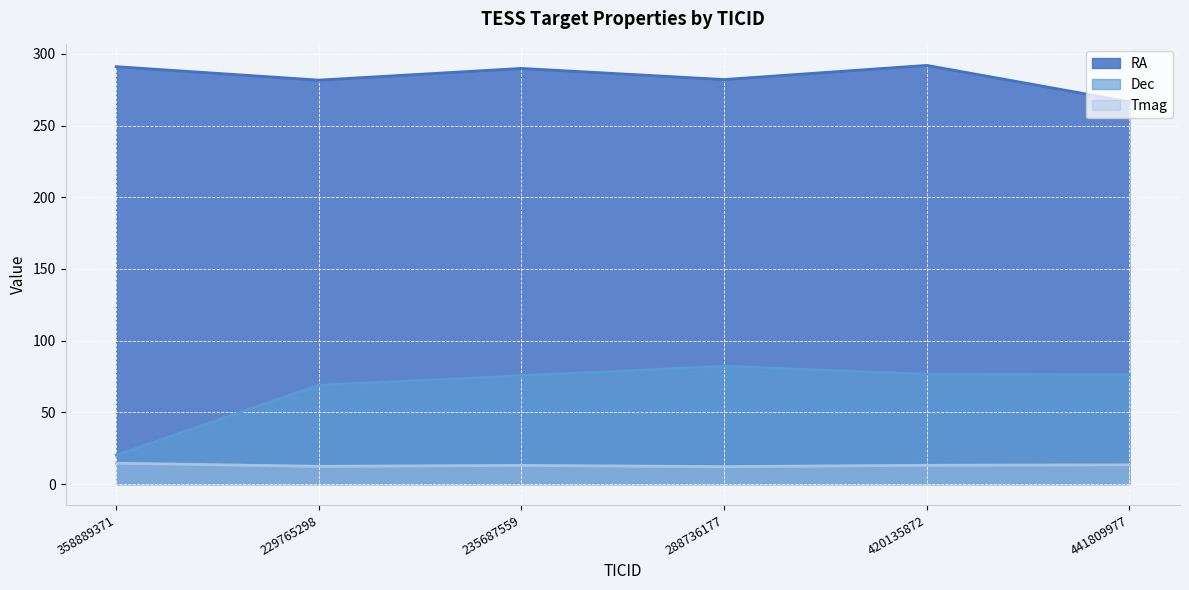

How many lines are shown in the chart?

3